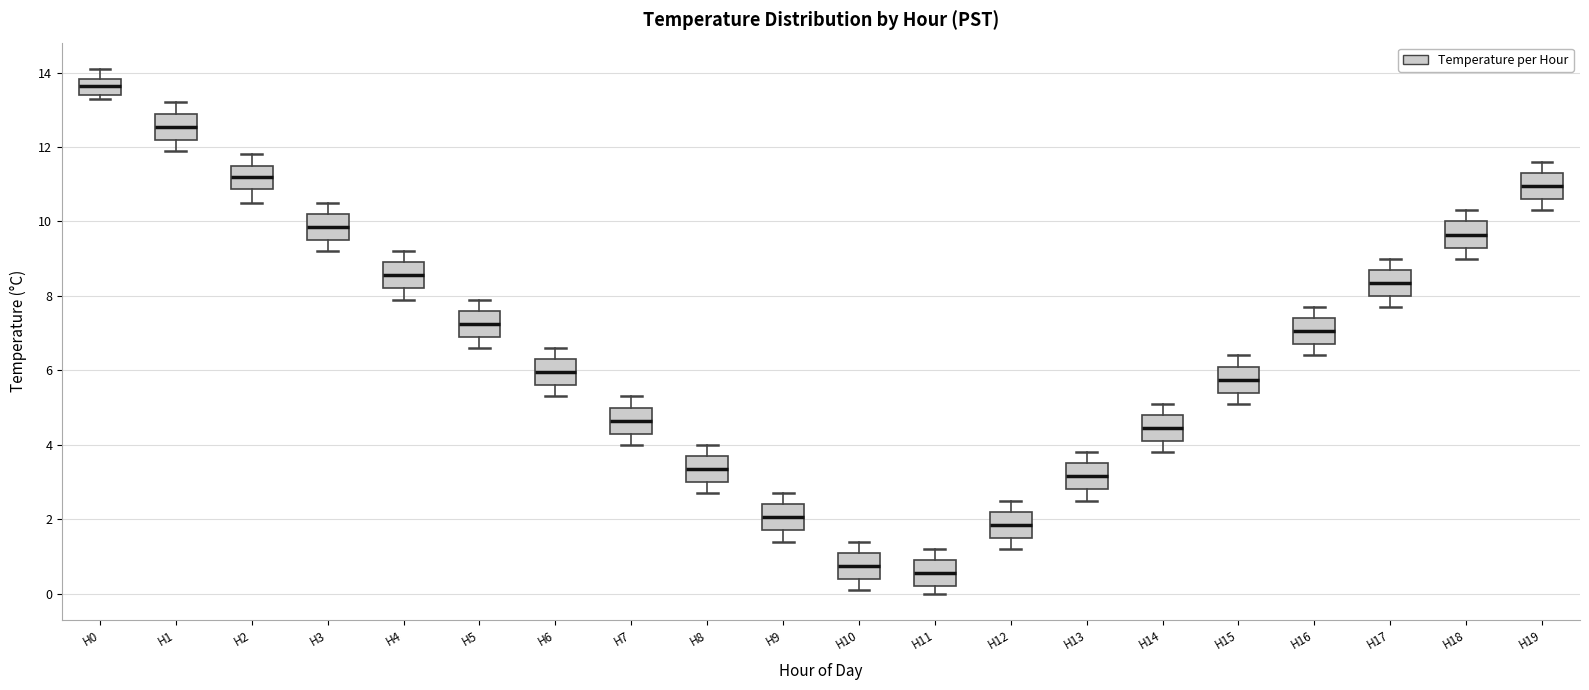

Where does the median line of the box for H6 sit on the y-axis? The values are not printed on the chart, so give them approximately, as read against the axis.

6.0